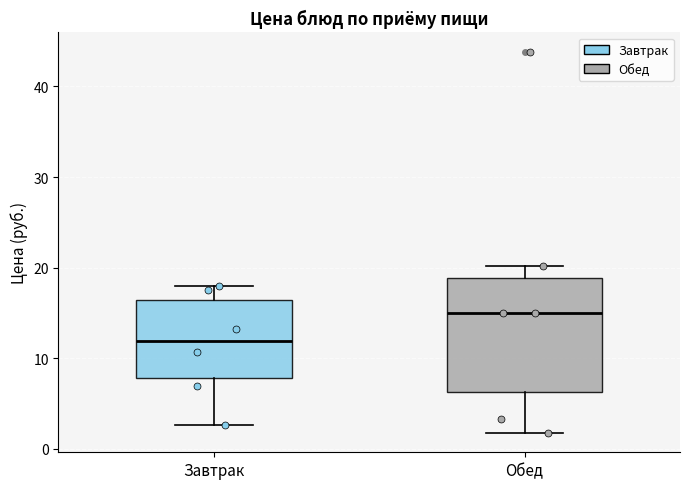

Reading left to right, transcribe this box plot: for each box, give where its median line is, the range the box spans, and where its two whiskers end, as read against the y-axis. The values are not printed on the chart, so give them approximately, as read against the axis.

Завтрак: median 12, box 8 to 16, whiskers 3 to 18
Обед: median 15, box 6 to 19, whiskers 2 to 20